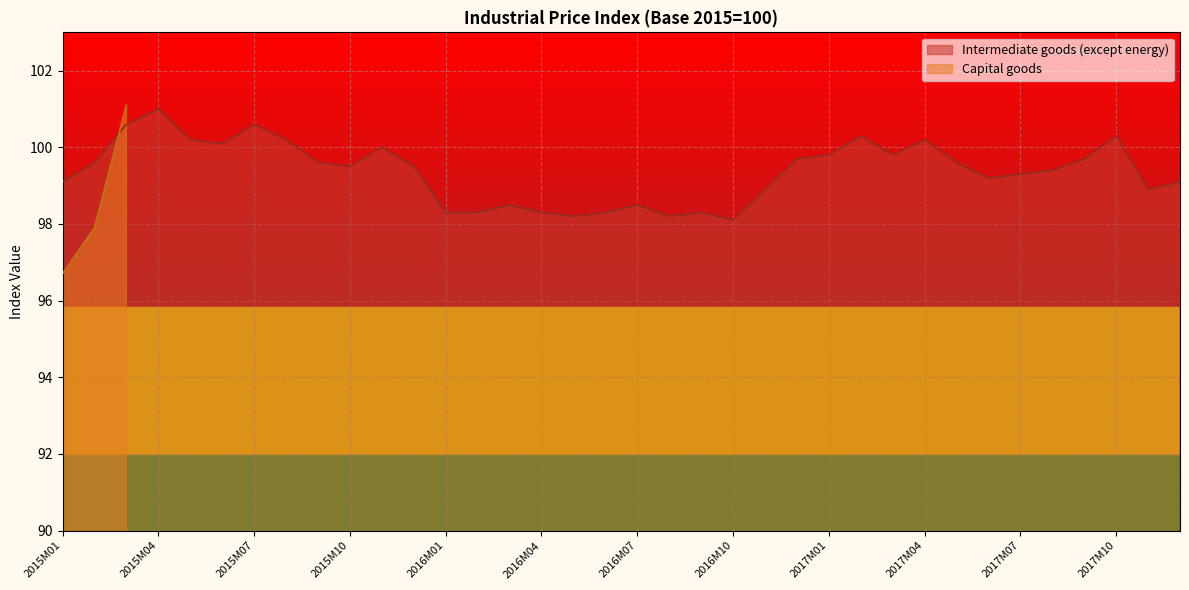

Is it true that the value at 2017M10 is 150.9?

False